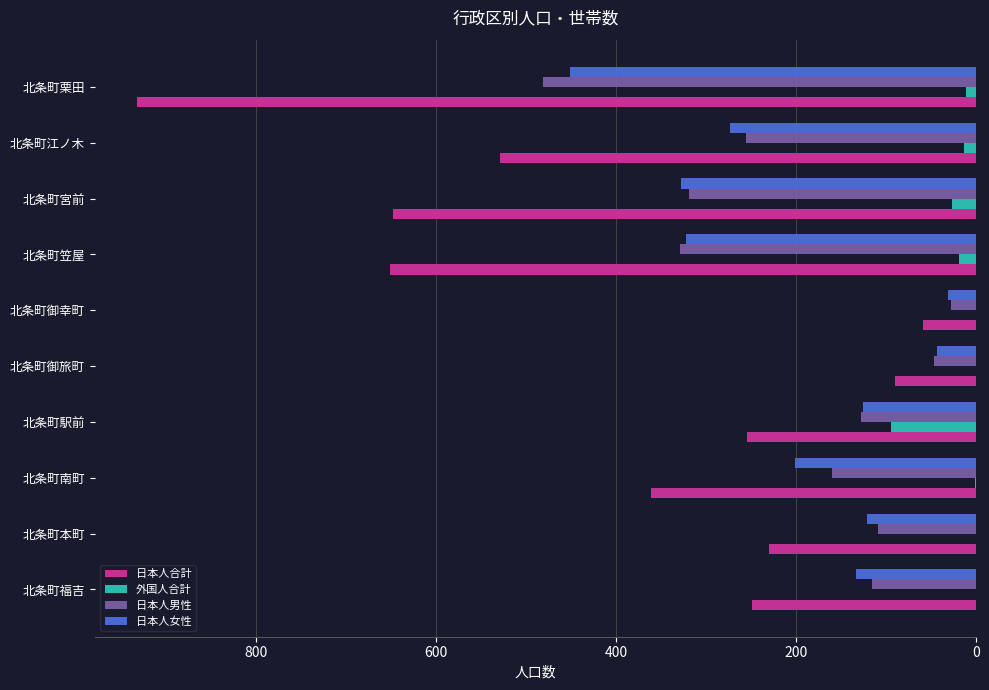

At which label is 日本人合計 closest to 495?

北条町江ノ木